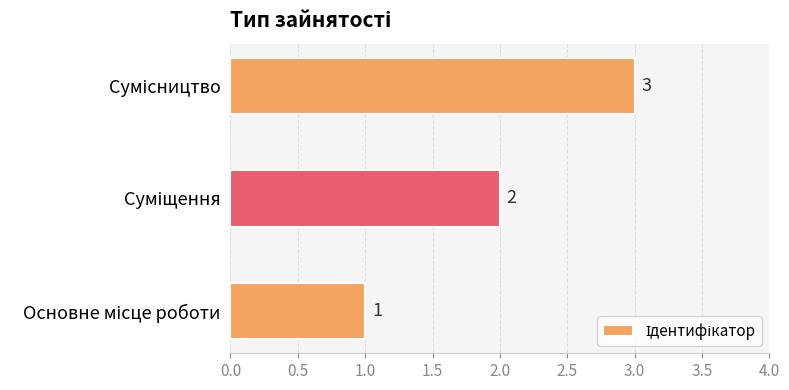

What is the greatest value displayed?

3